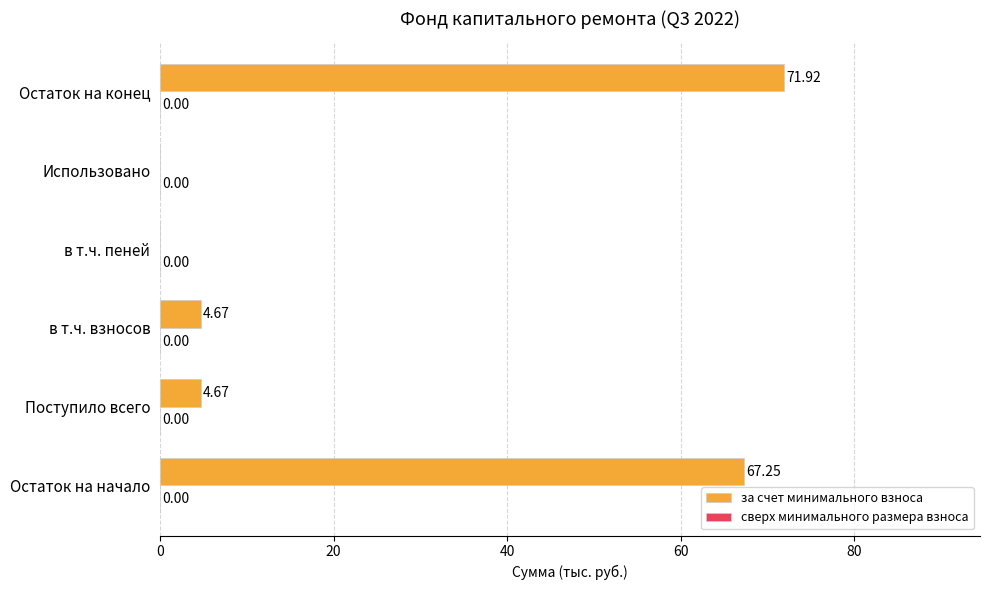

What is the change in value from Использовано to Остаток на конец?

+71.9